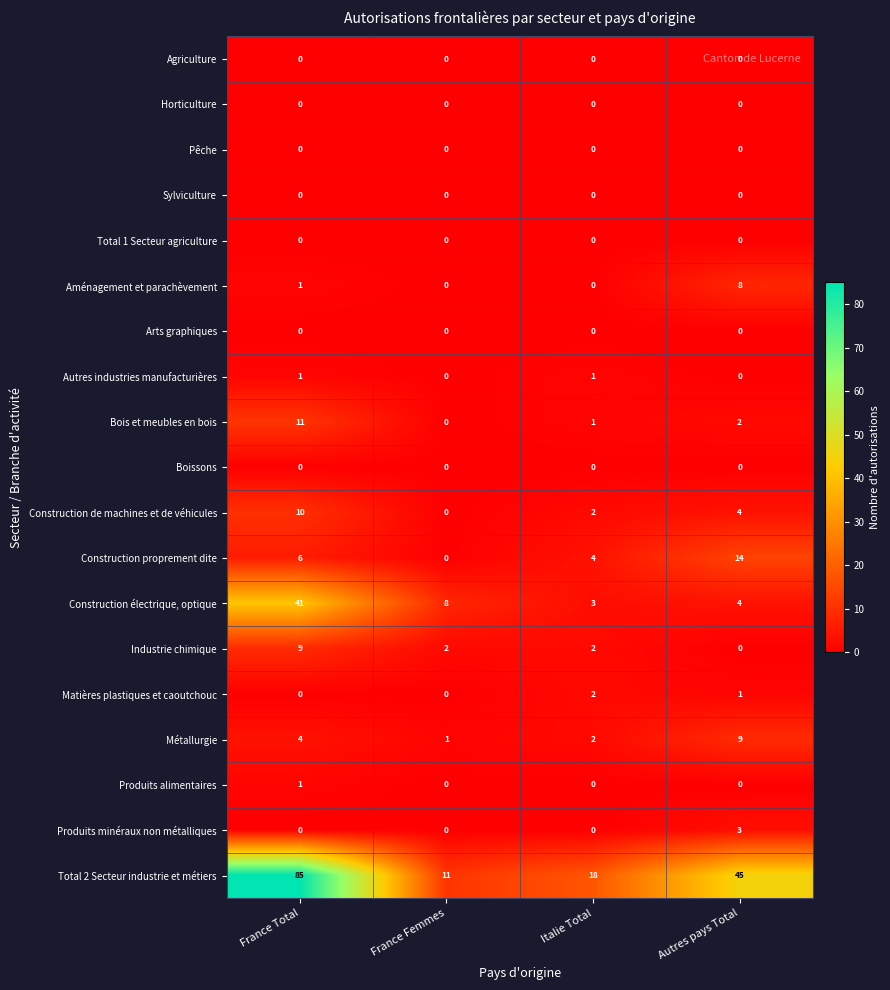

The value of Construction électrique, optique at France Total is 73. True or false?

False